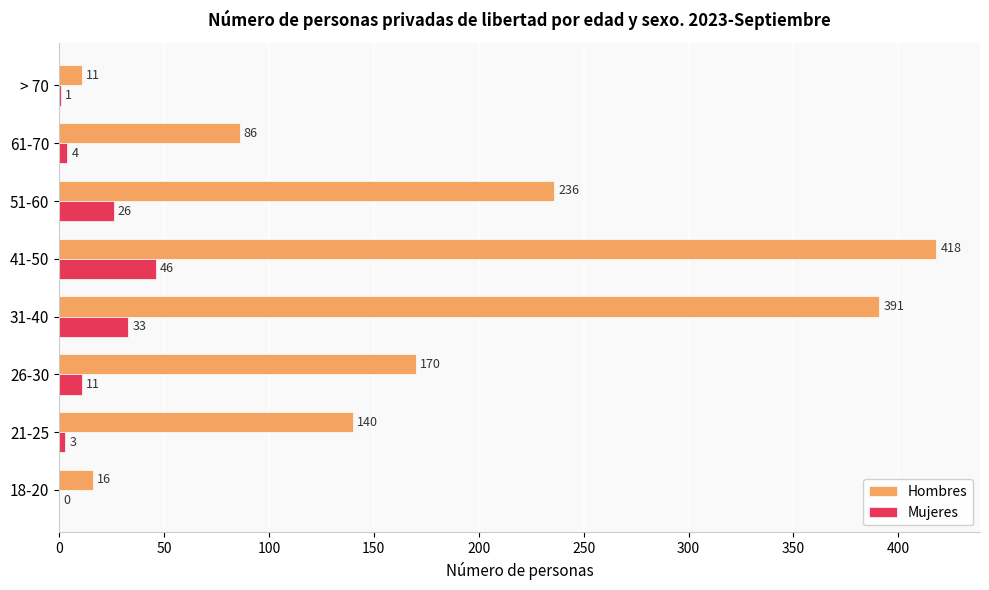

Which series has the widest spread of values?

Hombres